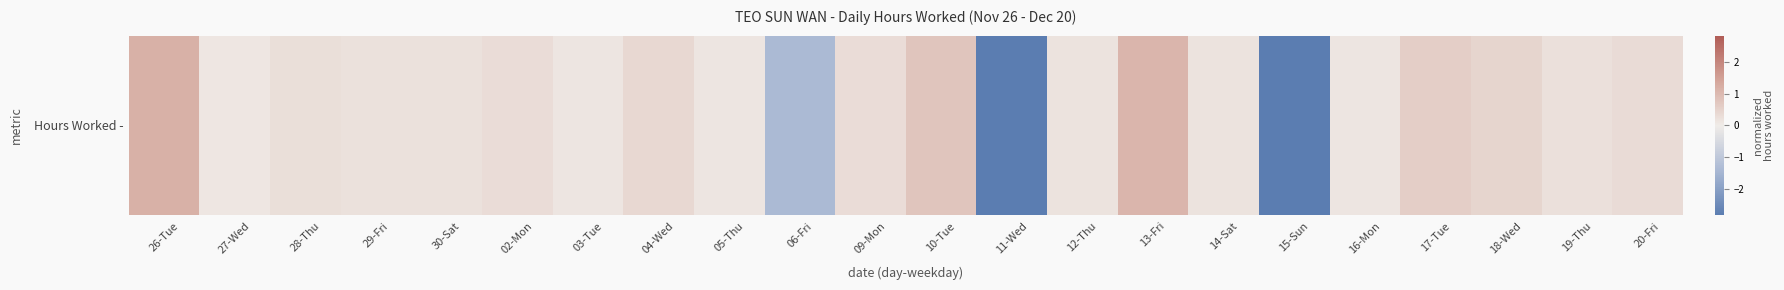

The chart shows a value of 0.1 at 17-Tue. True or false?

False